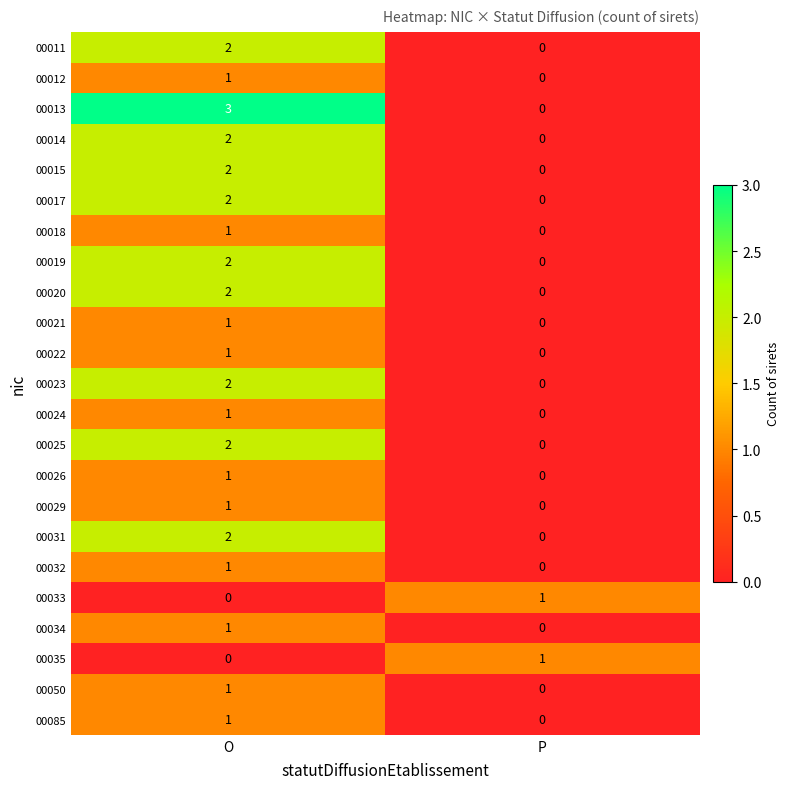

Is the value of 00020 at P greater than the value of 00015 at O?

No